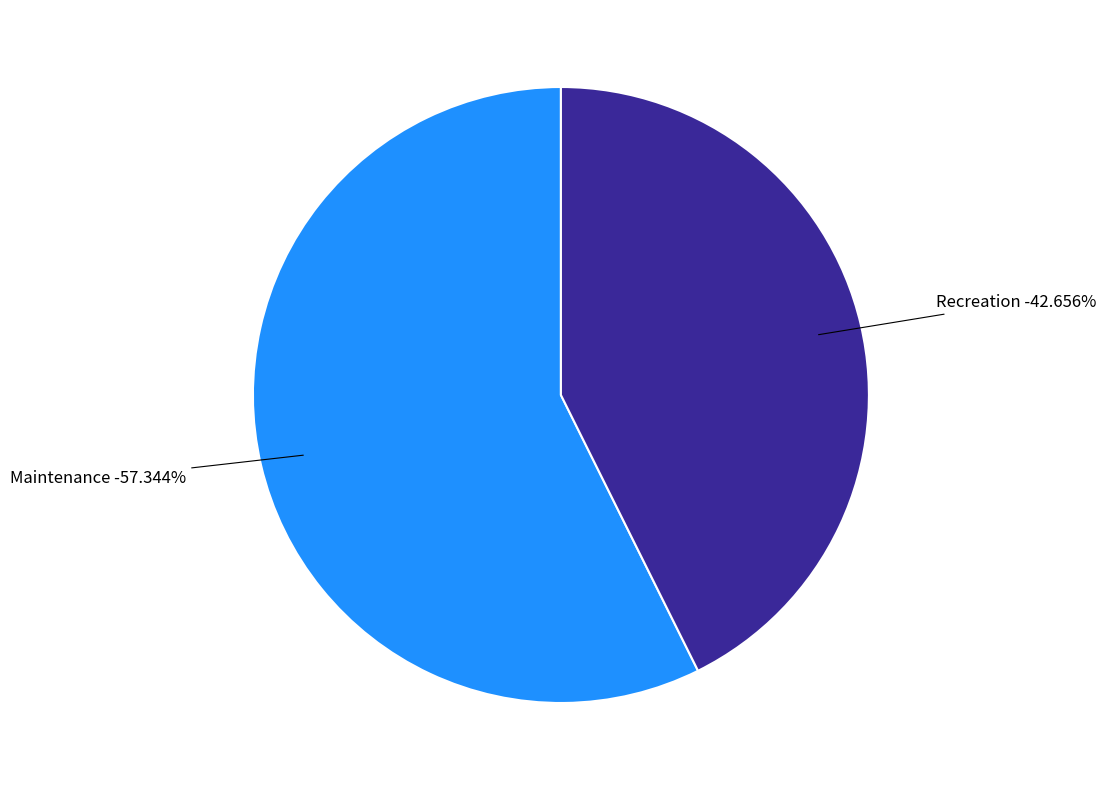

Which slice is the largest?

Maintenance